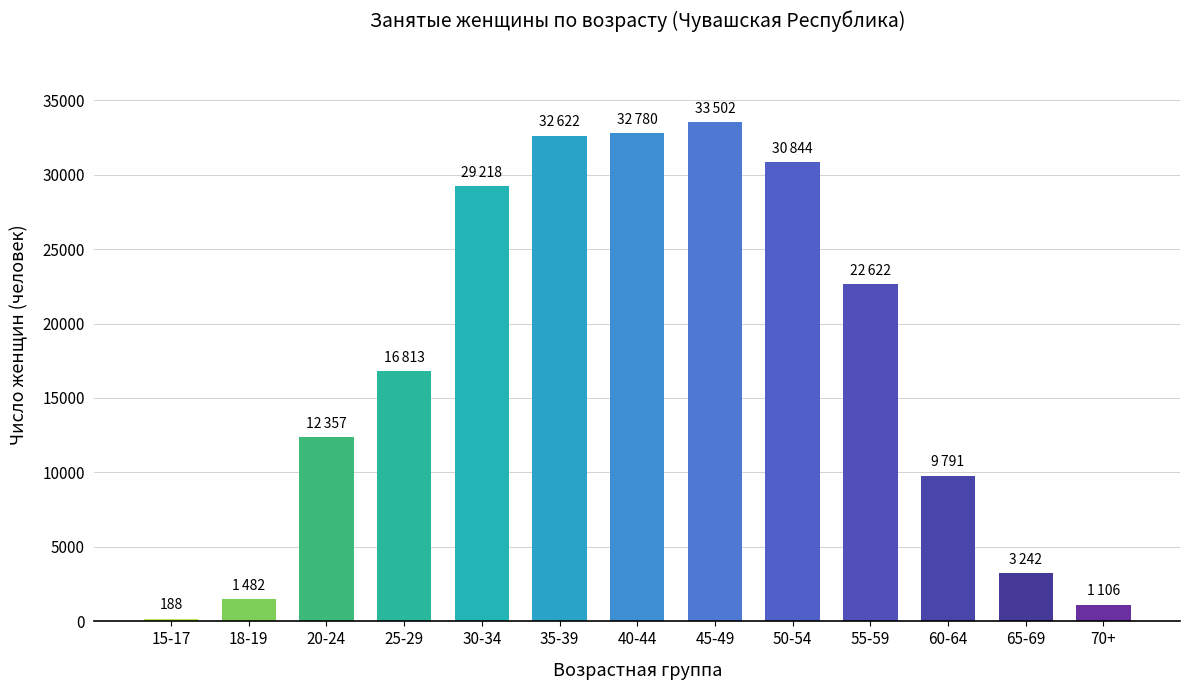

Reading left to right, extract all data points from this chart.

188	1482	12357	16813	29218	32622	32780	33502	30844	22622	9791	3242	1106